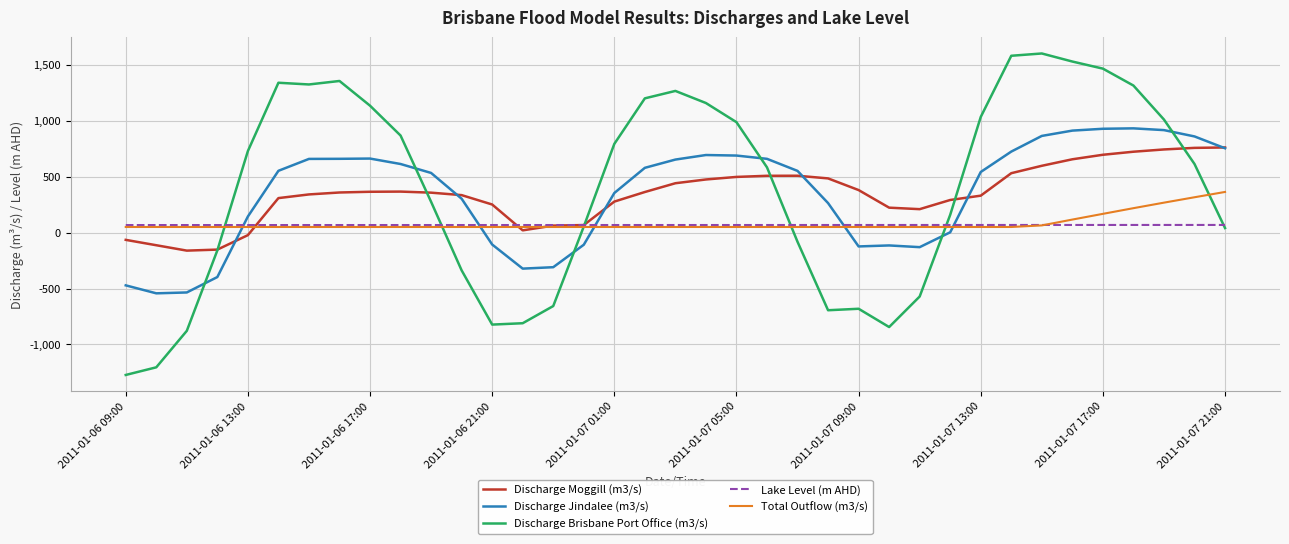

Which series has the largest total across all categories?

Discharge Brisbane Port Office (m3/s)